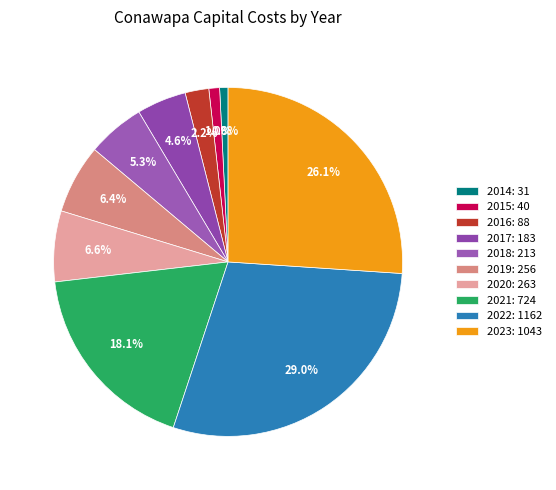

Which category has the smallest portion of the pie?

2014